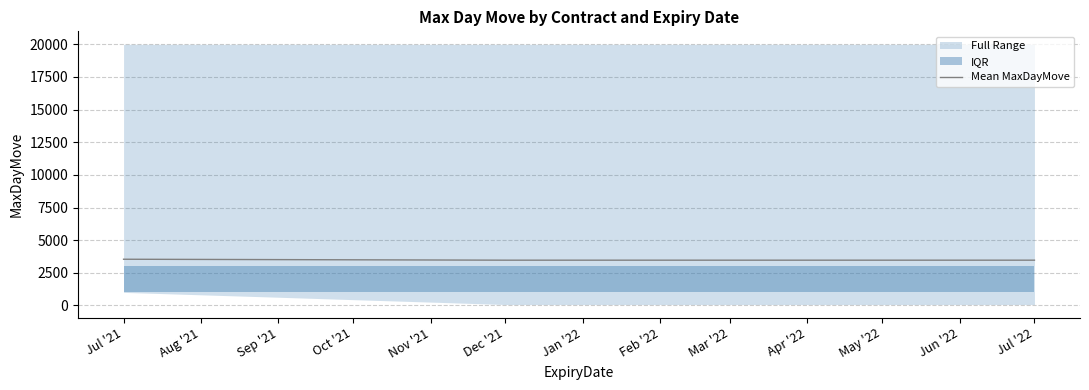

Between Jun '22 and Oct '21, which is larger?

Oct '21